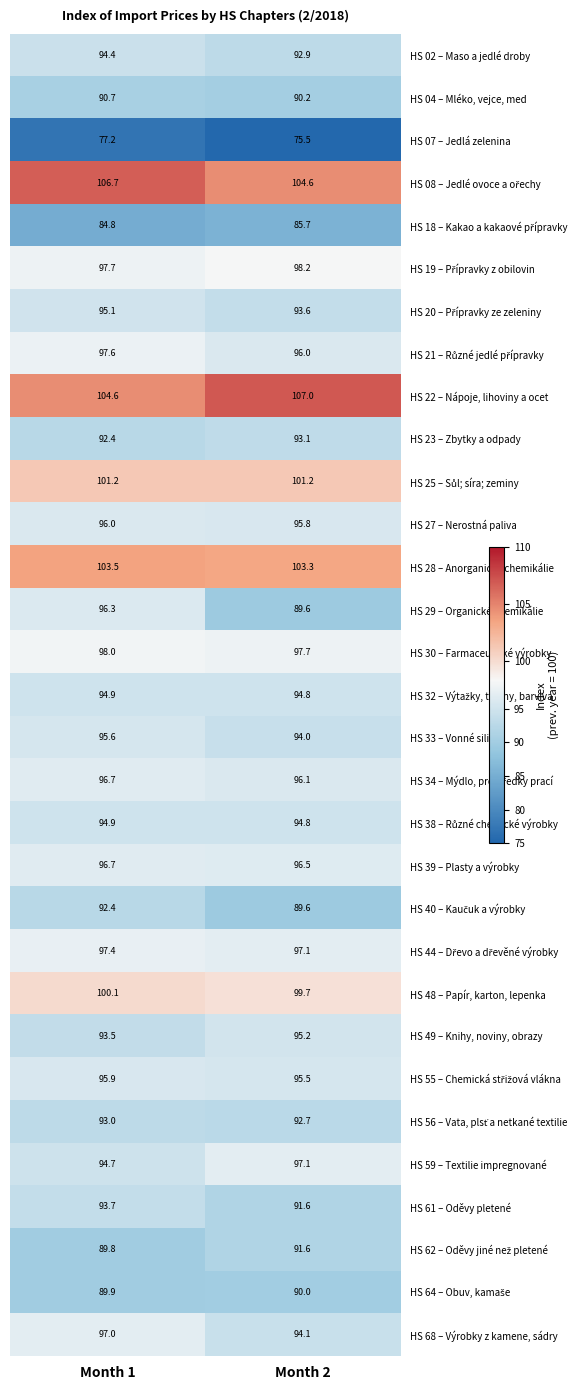

List the labels in order of HS 07 – Jedlá zelenina value, largest first.

Month 1, Month 2